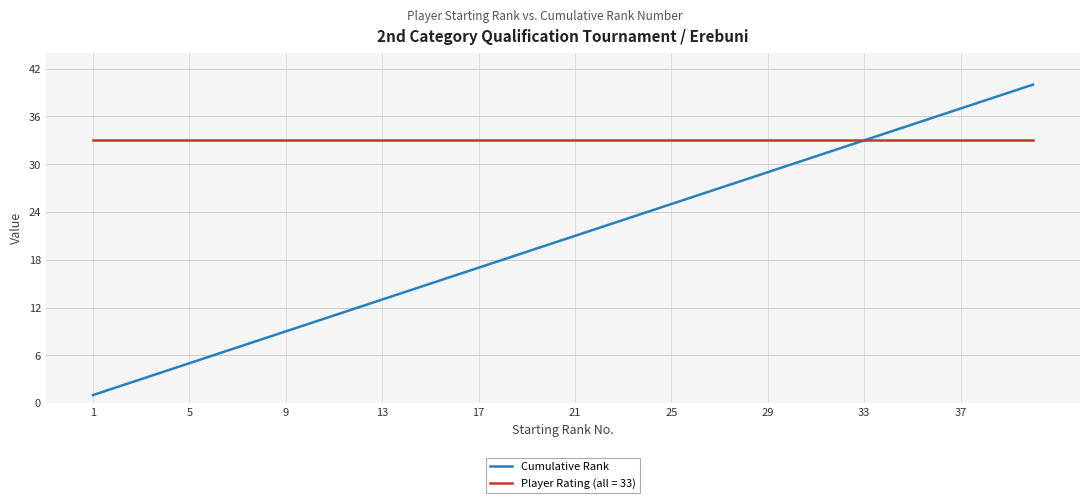

Rank the series by their average value, from lowest to highest.

Cumulative Rank, Player Rating (all = 33)